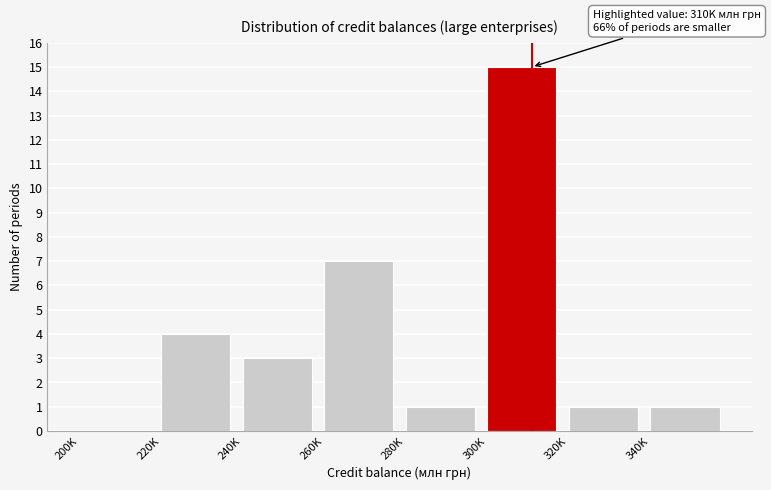

Reading left to right, transcribe all the data shown in this chart.

200K=0	220K=4	240K=3	260K=7	280K=1	300K=15	320K=1	340K=1